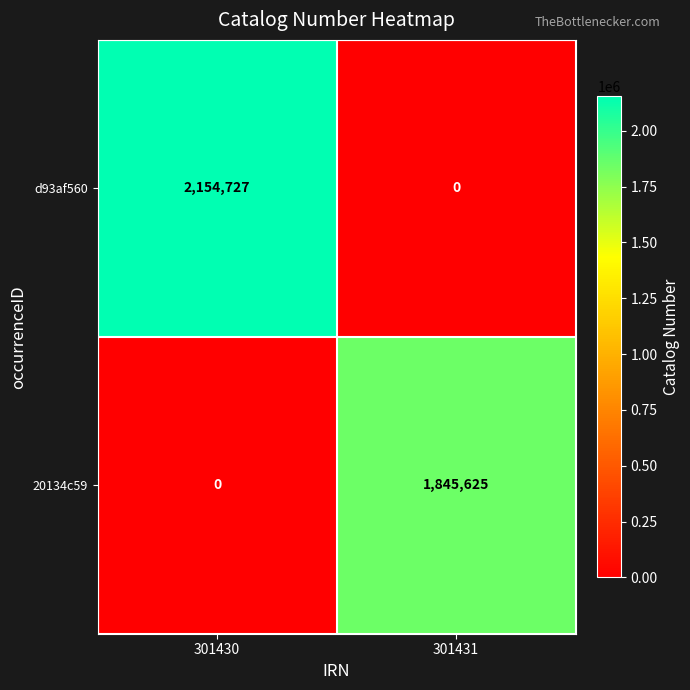

Reading left to right, what are all the values shown in this chart?

d93af560: 2154727	0
20134c59: 0	1845625